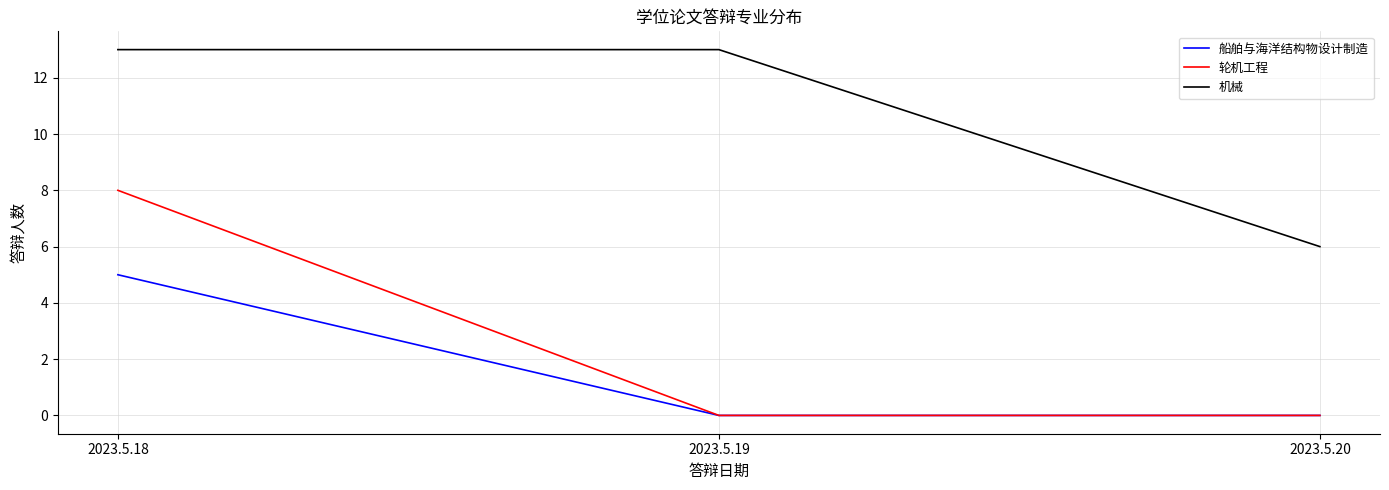

List the series in order of their peak value, lowest first.

船舶与海洋结构物设计制造, 轮机工程, 机械